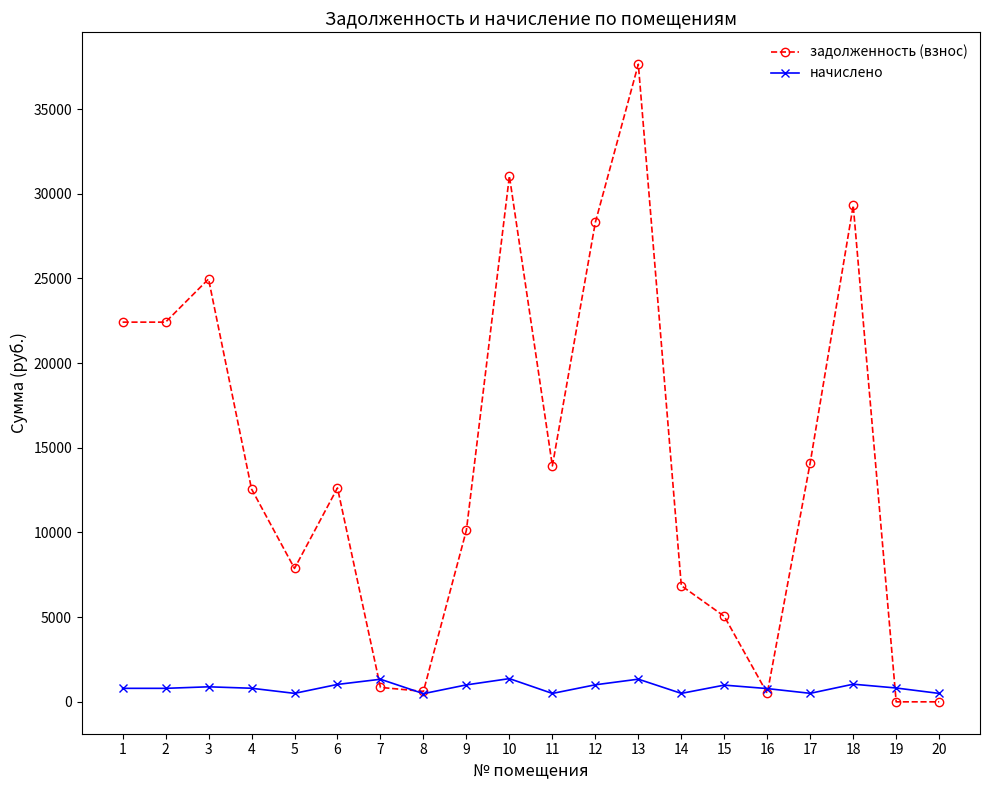

What is the total value across all series at 1?

23217.0